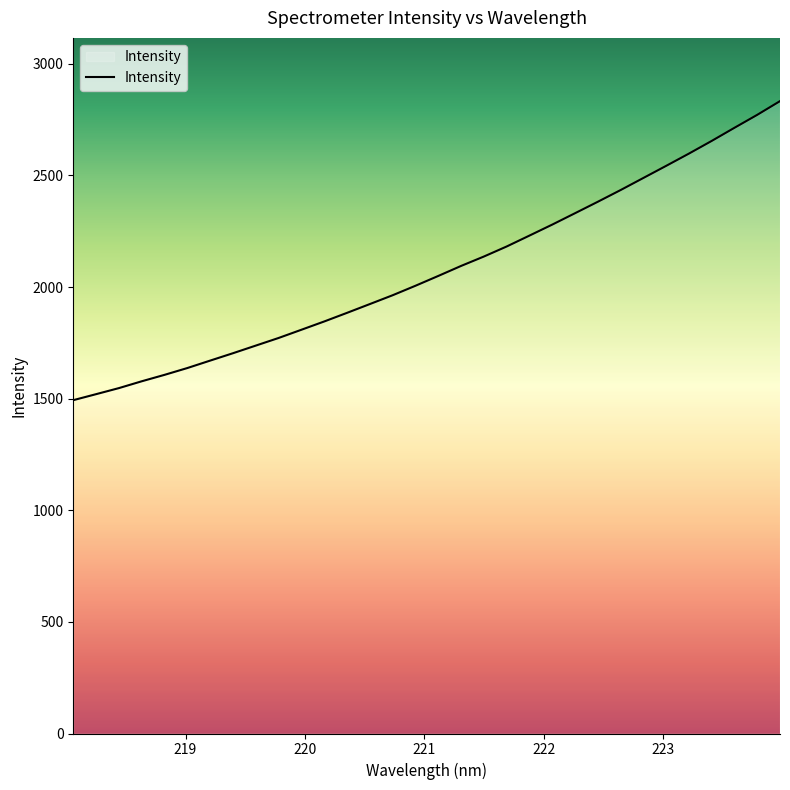

Reading left to right, list all the values displayed in this chart.

1493.1	1520.0	1547.1	1577.7	1606.6	1637.1	1670.4	1703.5	1737.6	1771.7	1808.6	1845.7	1884.3	1923.6	1963.1	2005.6	2049.5	2094.3	2136.4	2181.4	2230.3	2279.5	2330.5	2381.8	2434.2	2488.4	2542.6	2597.5	2654.3	2713.2	2771.2	2832.6